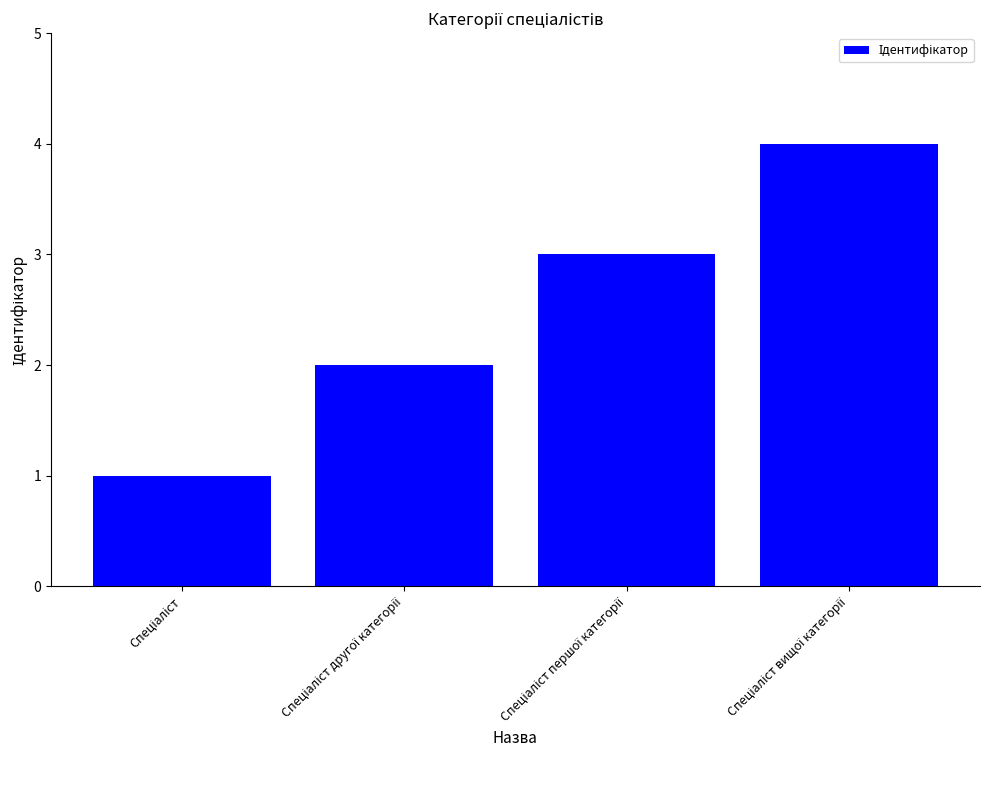

What is the greatest value displayed?

4